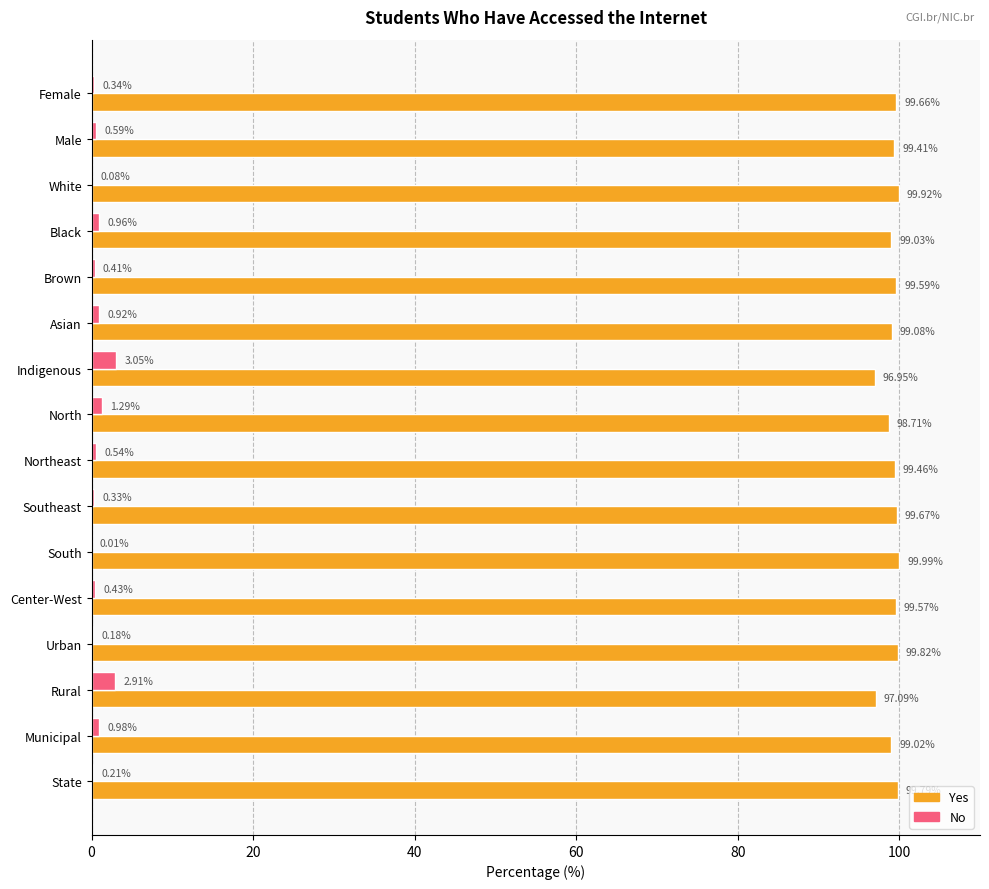

What is the sum of all Yes values?

1586.8